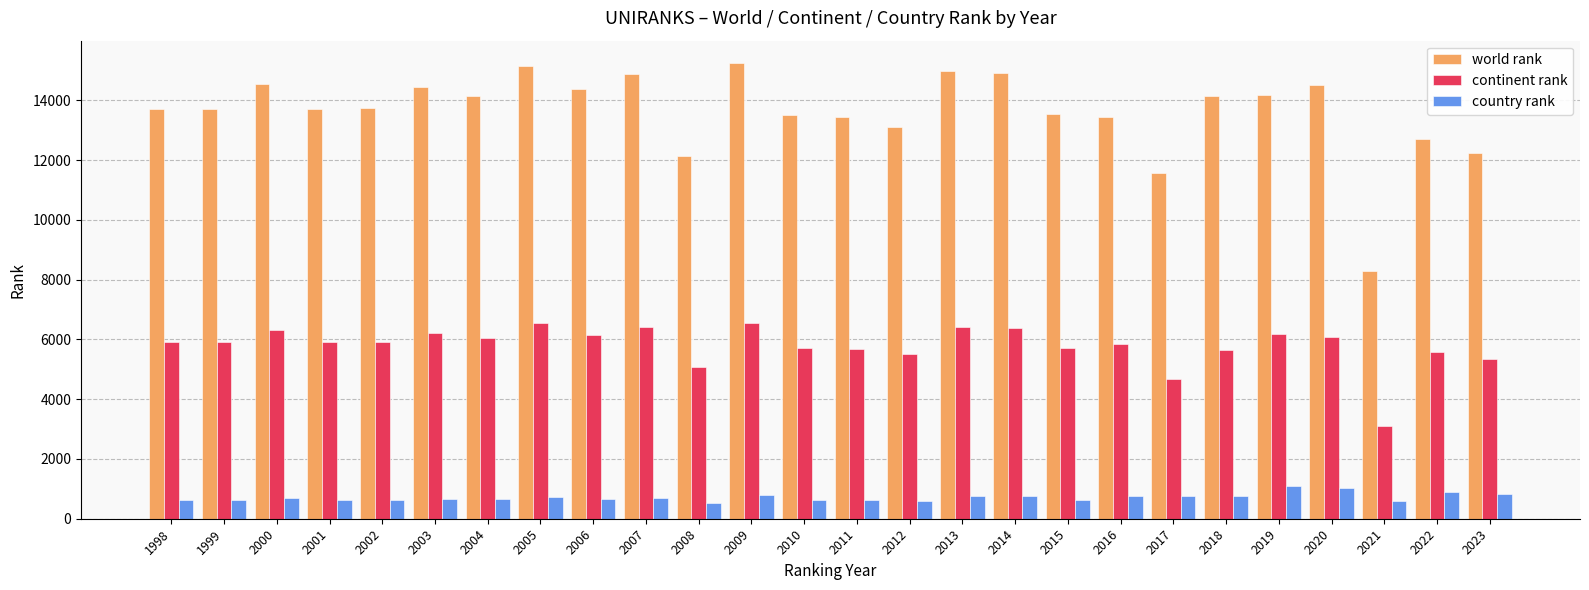

Rank the series at 1999 from highest to lowest value.

world rank, continent rank, country rank